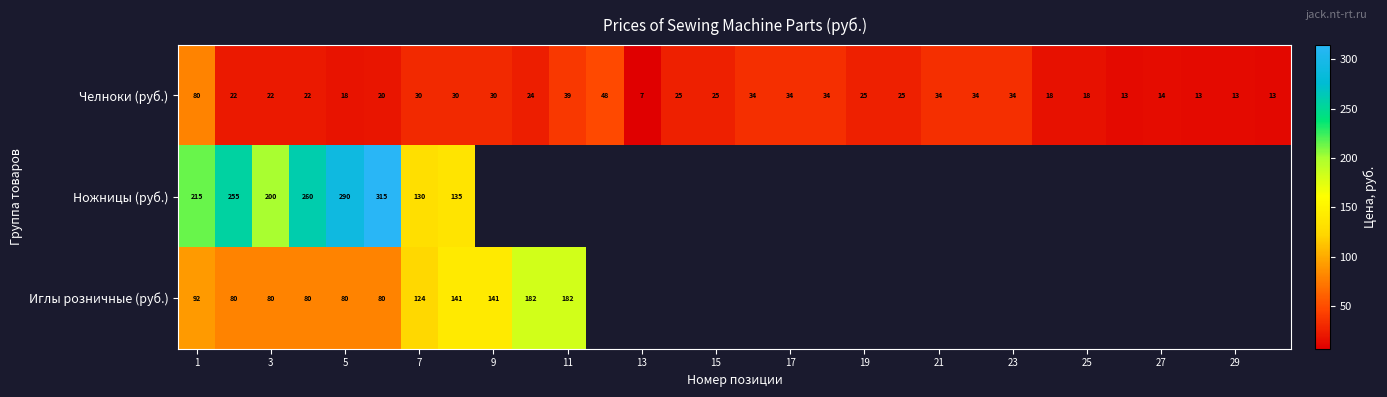

What is the difference between the maximum and minimum values in the Иглы розничные (руб.) series?

102.0